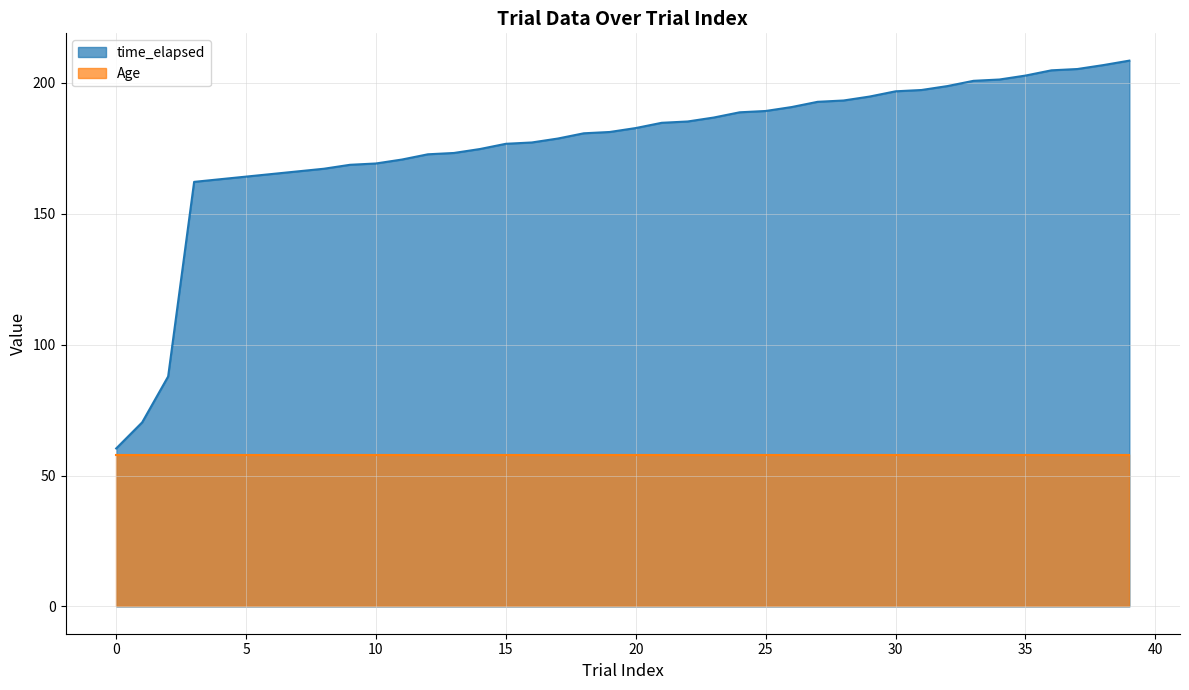

Reading left to right, extract all data points from this chart.

60.3	70.3	87.8	162.1	163.1	164.2	165.2	166.2	167.2	168.7	169.2	170.7	172.7	173.2	174.7	176.7	177.2	178.7	180.7	181.2	182.7	184.7	185.2	186.7	188.7	189.2	190.7	192.7	193.2	194.7	196.7	197.2	198.7	200.7	201.2	202.7	204.7	205.2	206.7	208.4